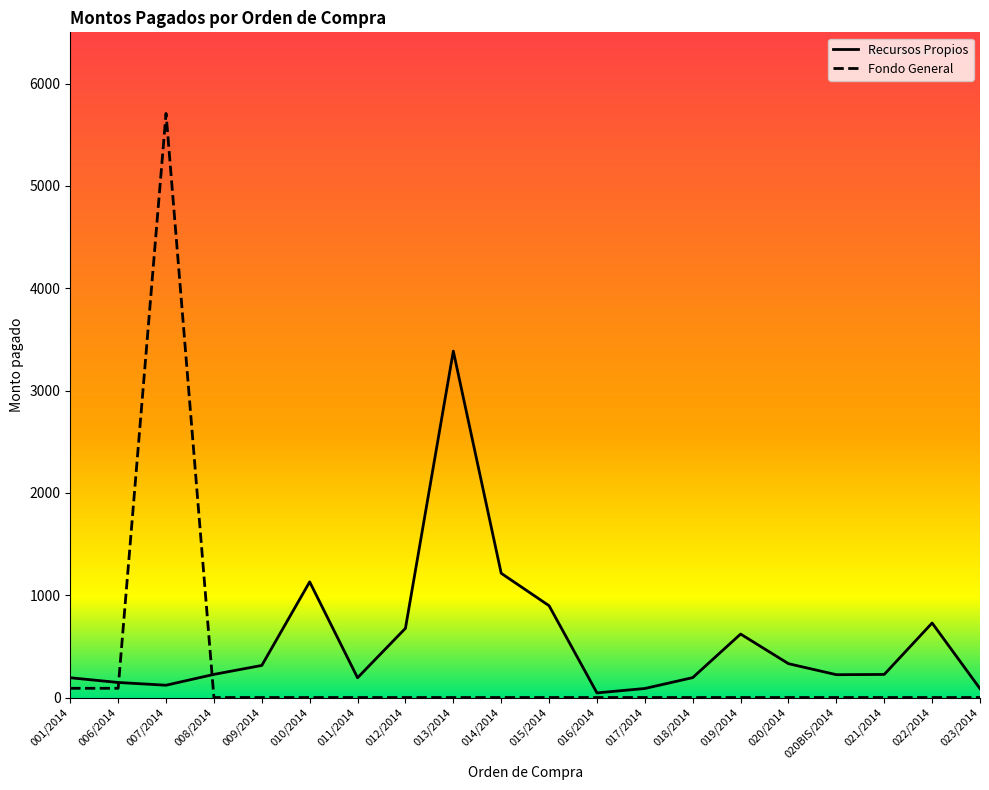

What is the spread (max minus min) of values at 017/2014?

88.1